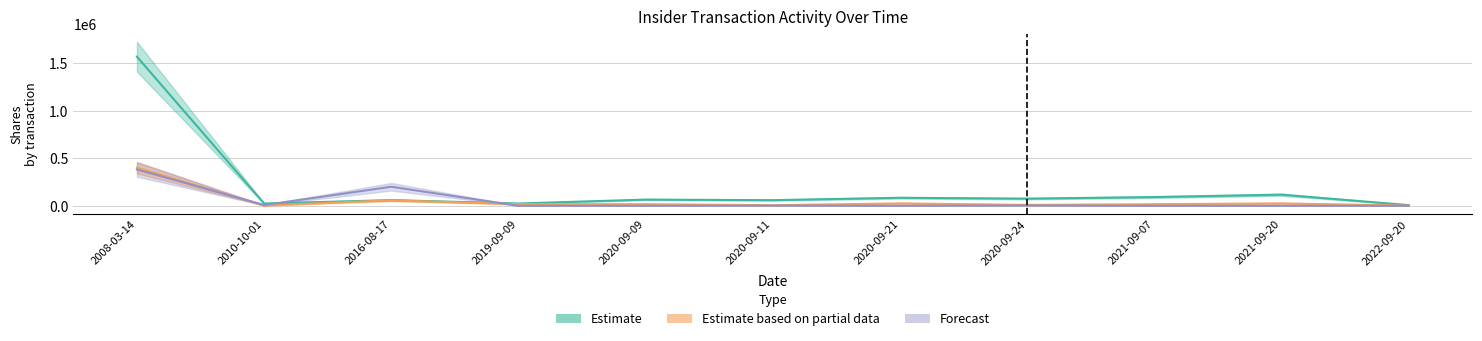

Which category has the lowest value in the sharesOwnedFollowingTransaction series?

2022-09-20